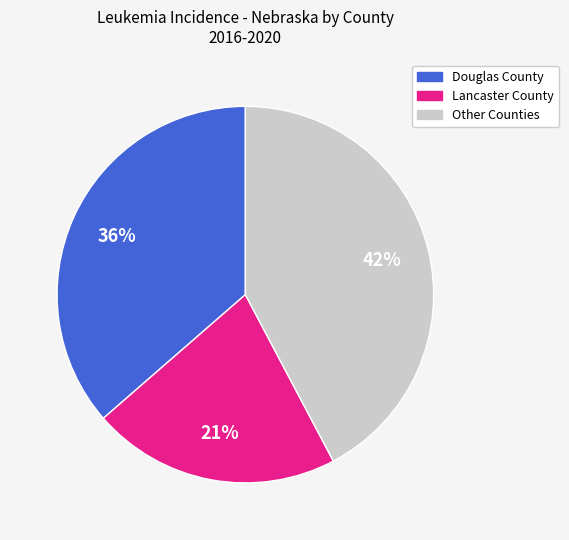

Is there a majority slice in this chart?

No